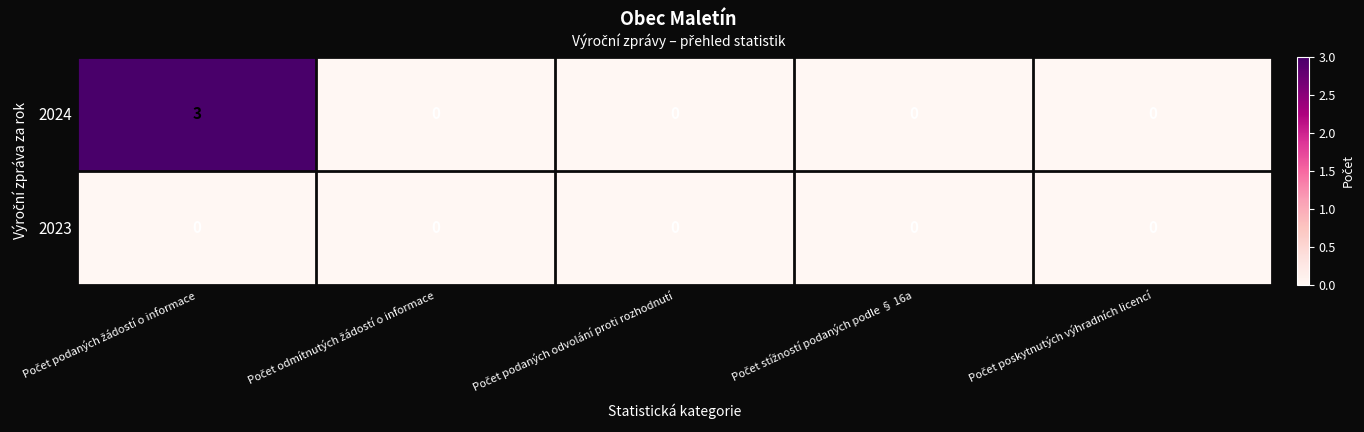

Count the number of data series in this chart.

2